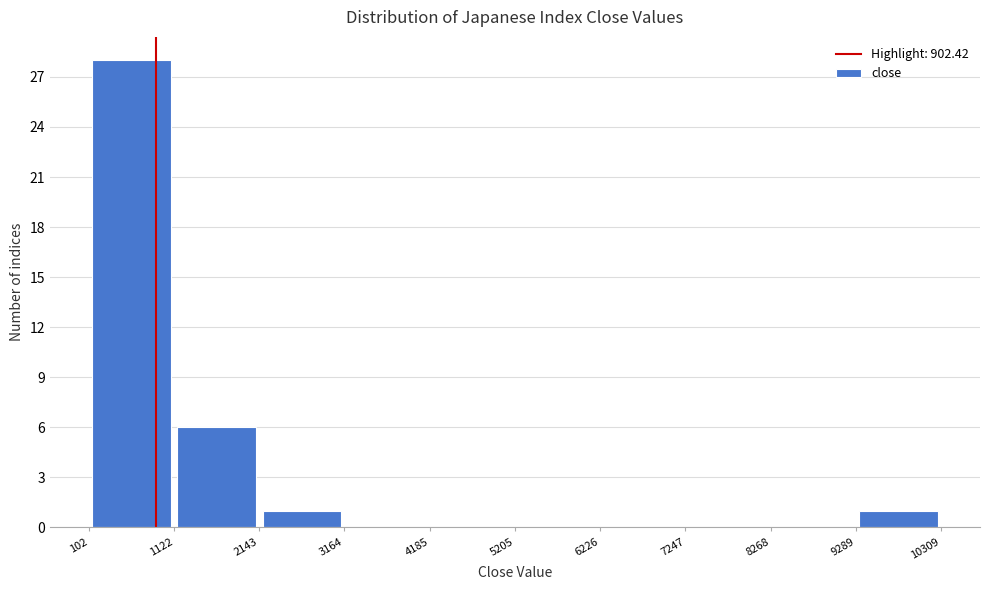

How tall is the bar that spans 2143 to 3164 on the x-axis? The values are not printed on the chart, so give them approximately, as read against the axis.

1